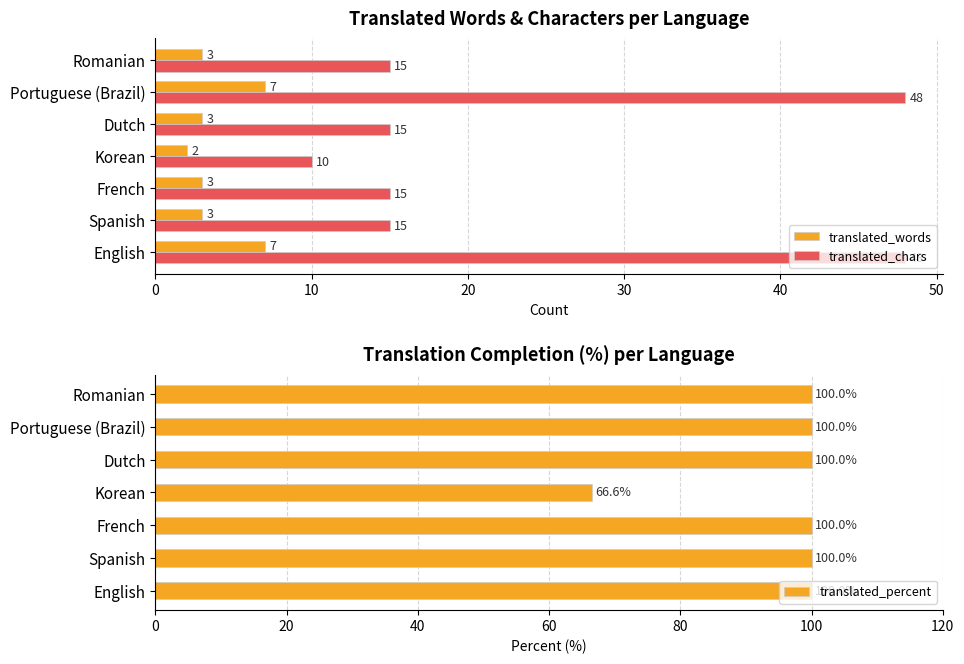

What is the lowest value of the translated_chars series?

10